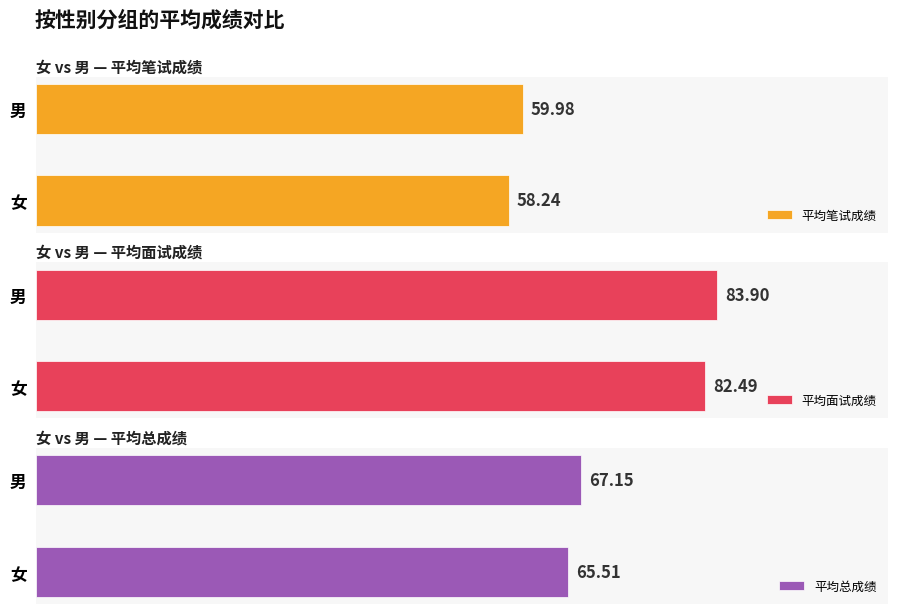

Rank the categories by 平均面试成绩 value from highest to lowest.

男, 女